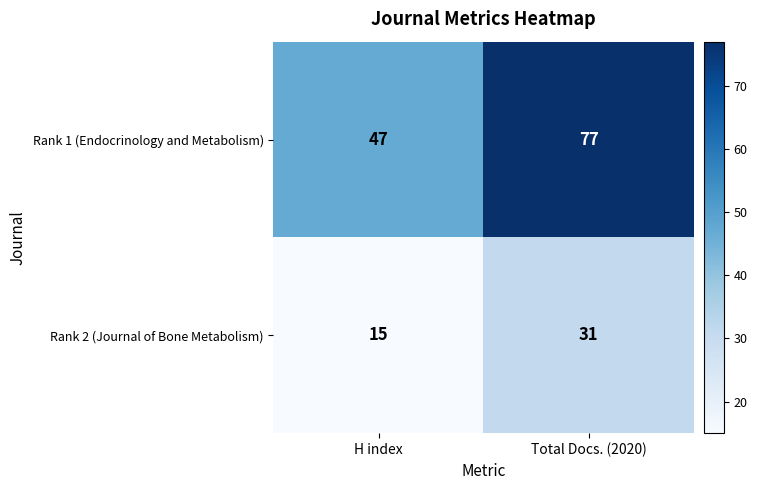

Which series has the largest range (max minus min)?

Rank 1 (Endocrinology and Metabolism)